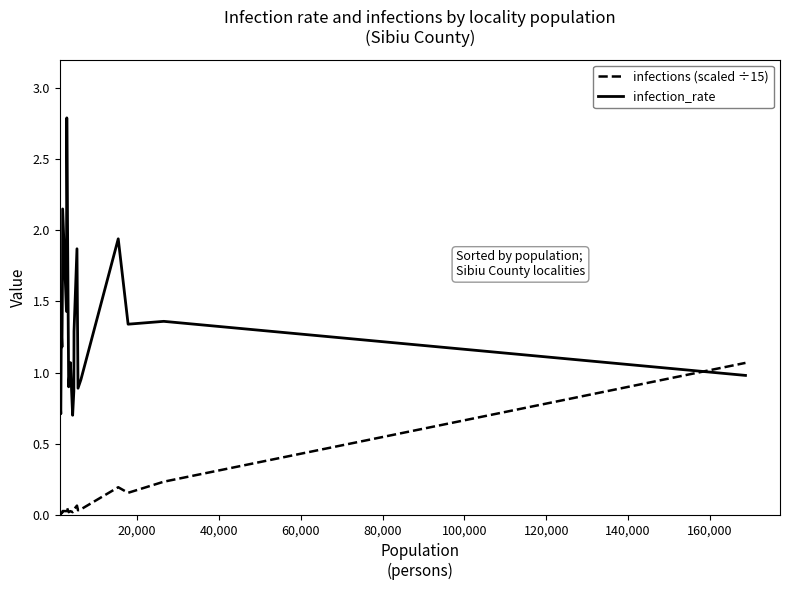

Which series has the widest spread of values?

infection_rate